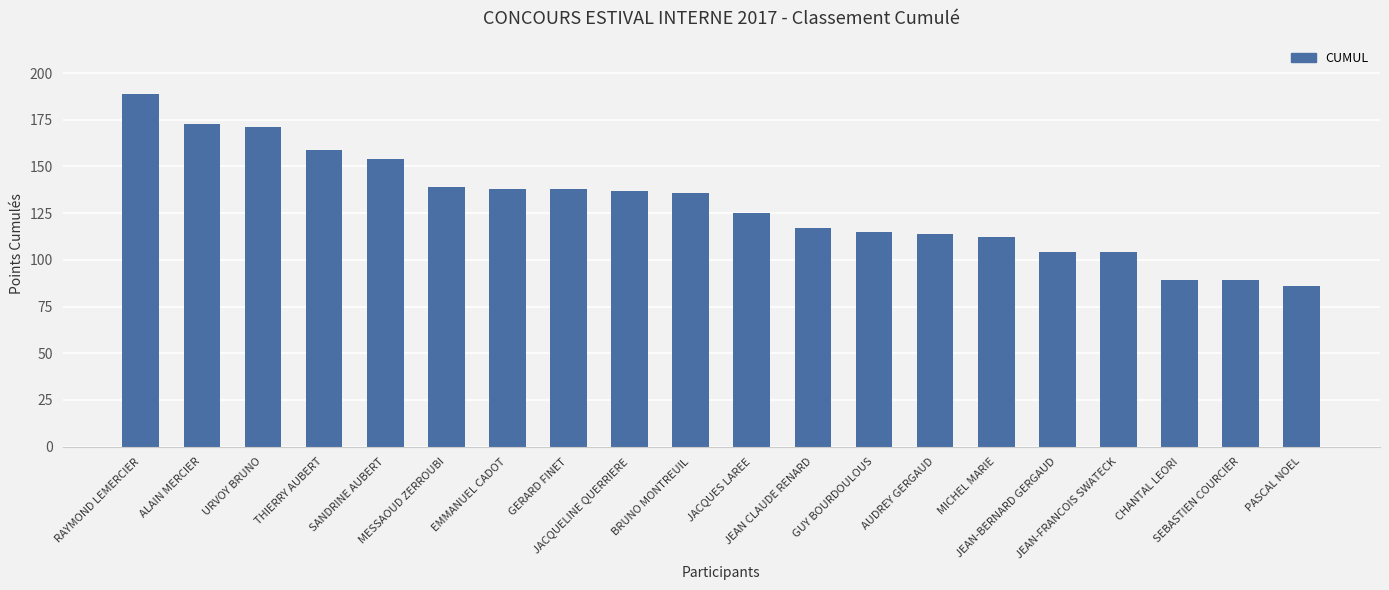

What is the average value?

129